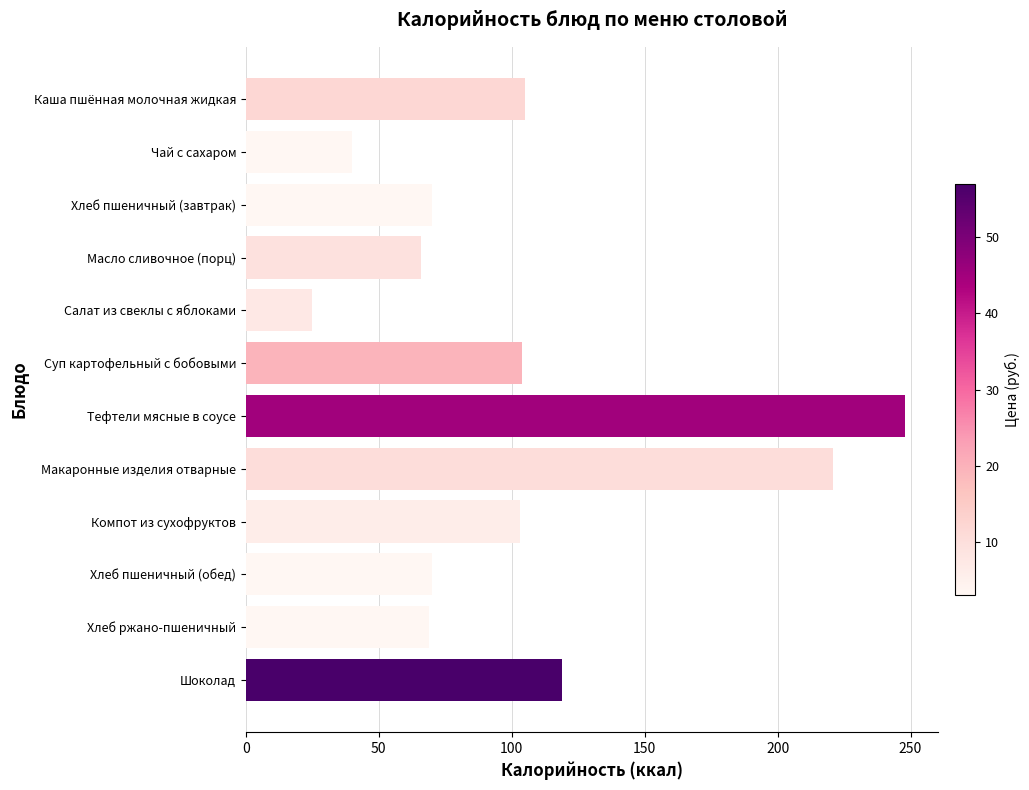

True or false: the data shows 16 at Чай с сахаром.

False